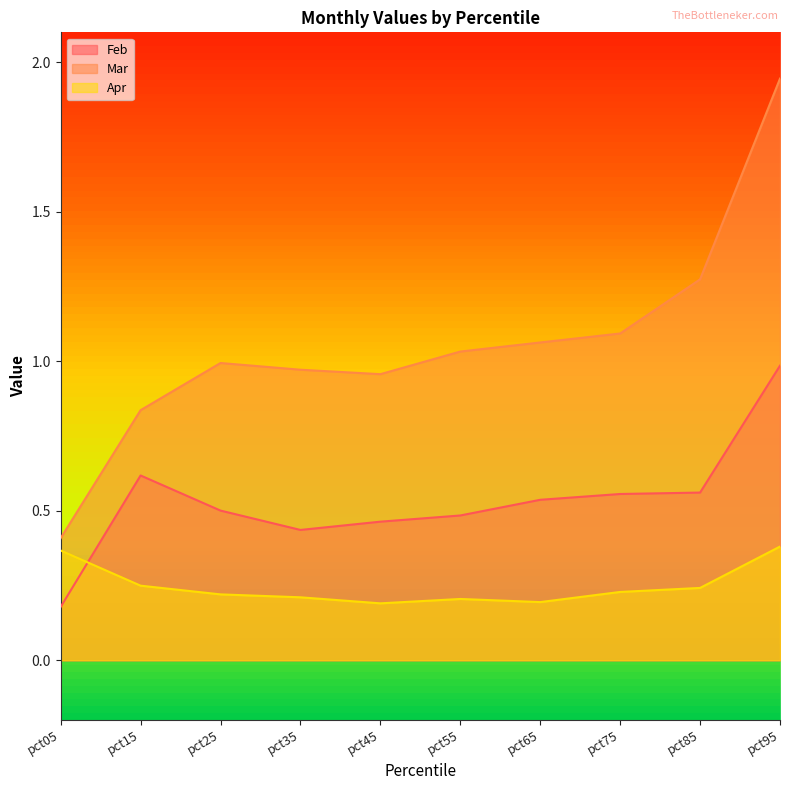

How many distinct data groups are displayed?

3